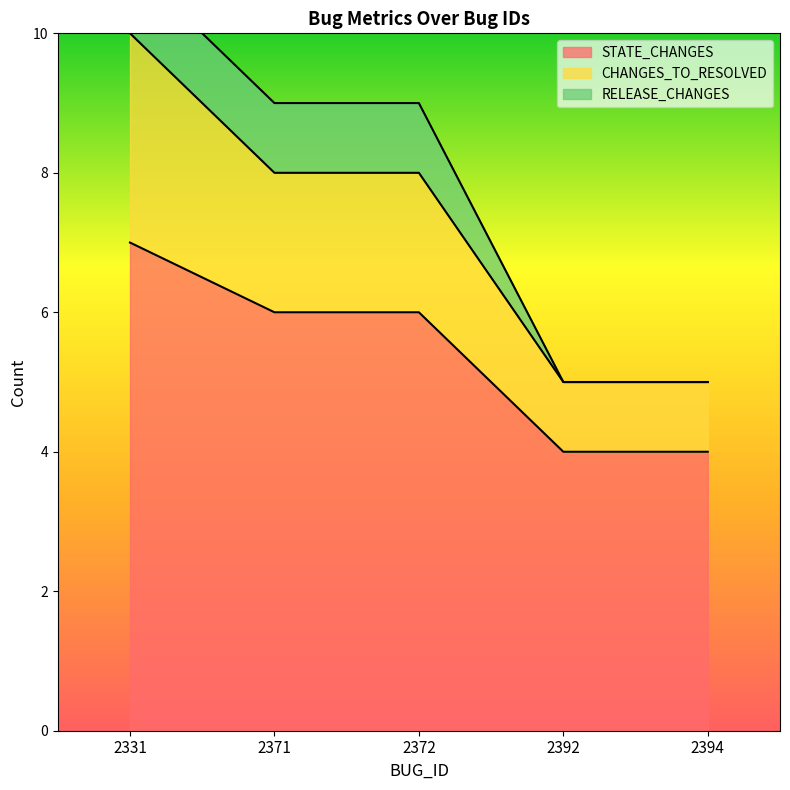

True or false: STATE_CHANGES and CHANGES_TO_RESOLVED cross at least once.

False